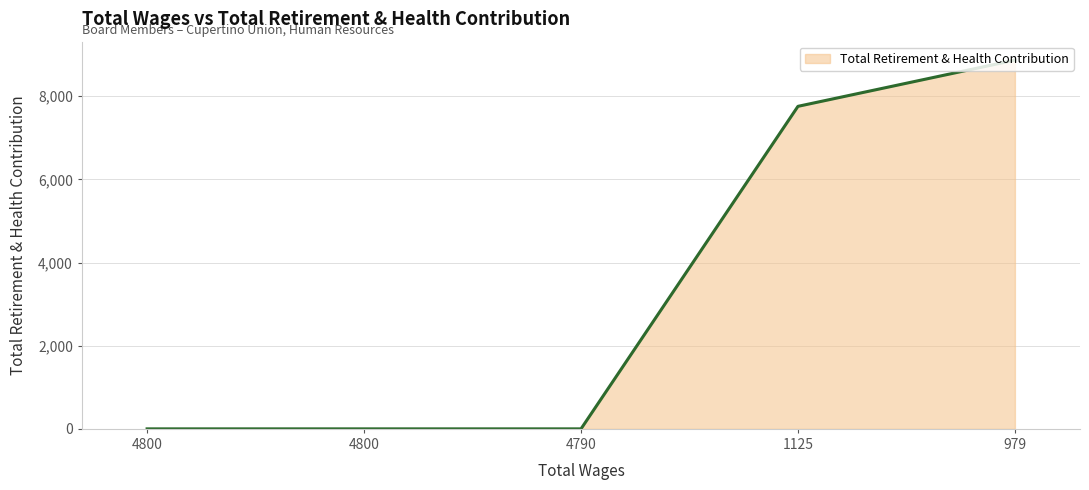

What is the change in value from 4800 to 1125?

+7757